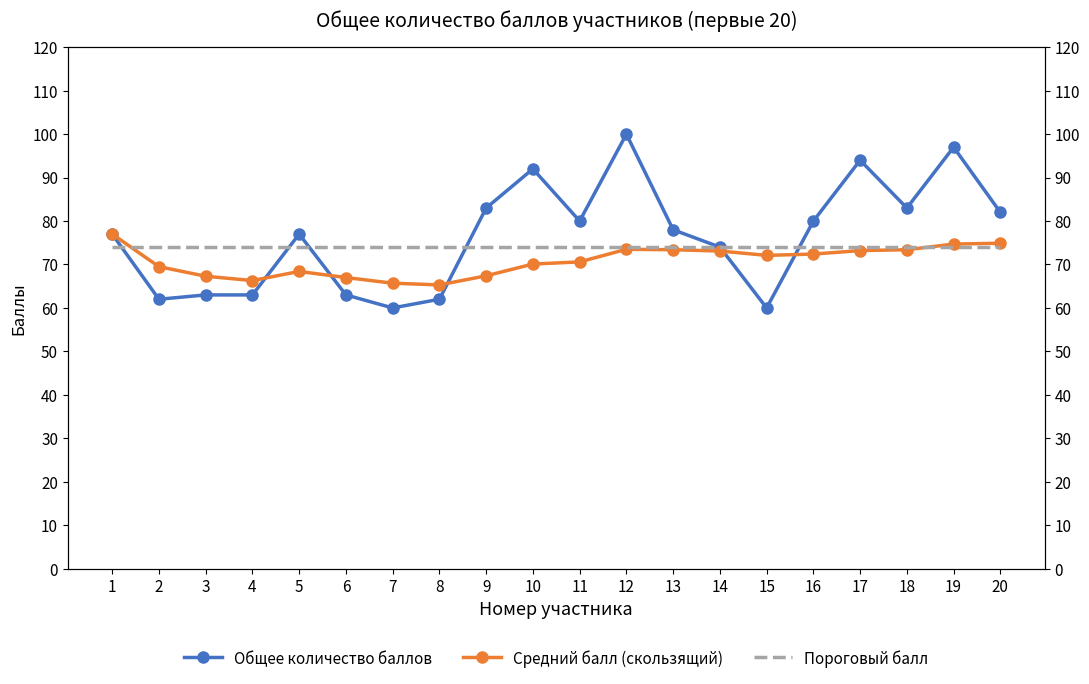

Rank the series at 19 from highest to lowest value.

Общее количество баллов, Средний балл (скользящий), Пороговый балл